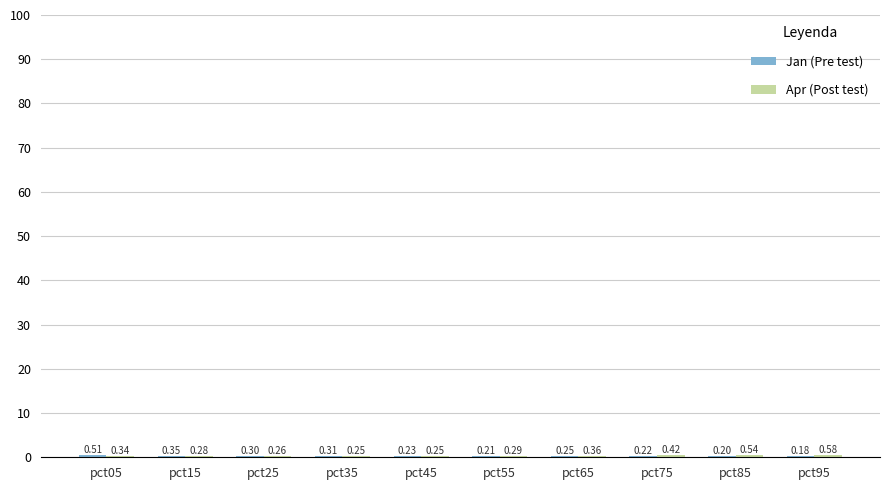

How many groups of bars are there?

10